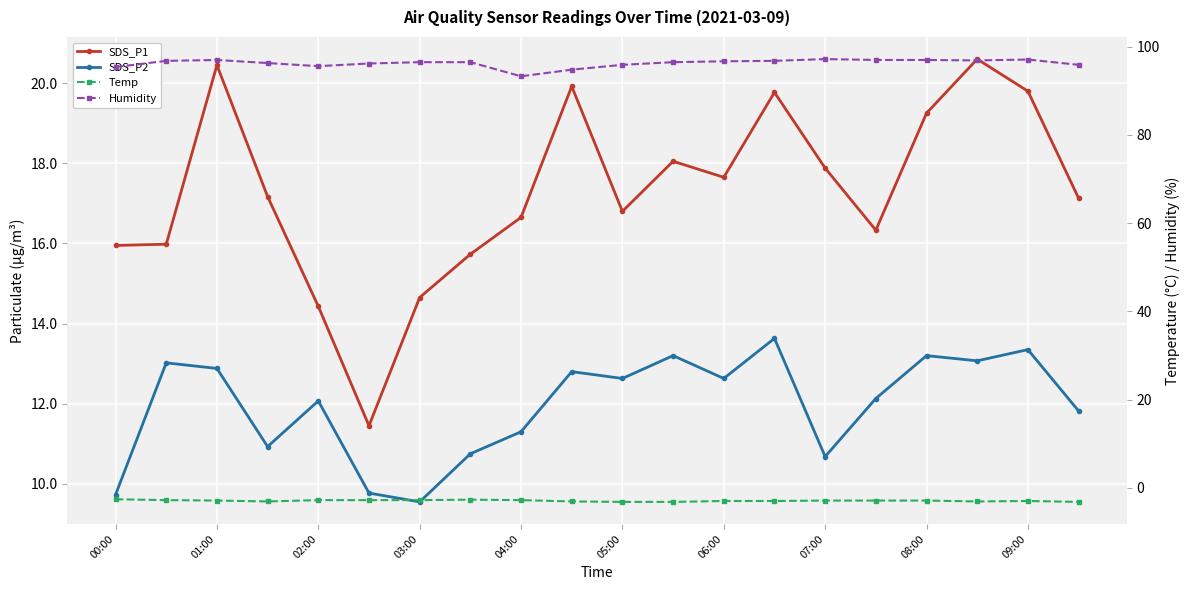

What is the smallest value displayed?

-3.2